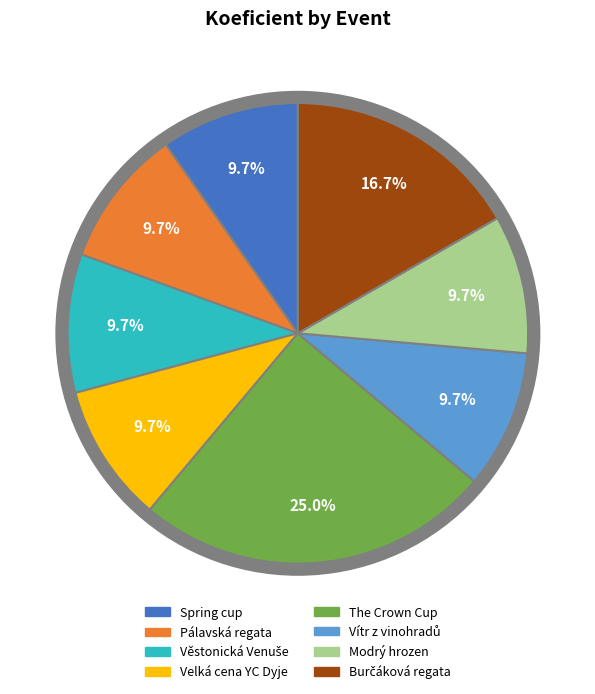

Which slice is the largest?

The Crown Cup